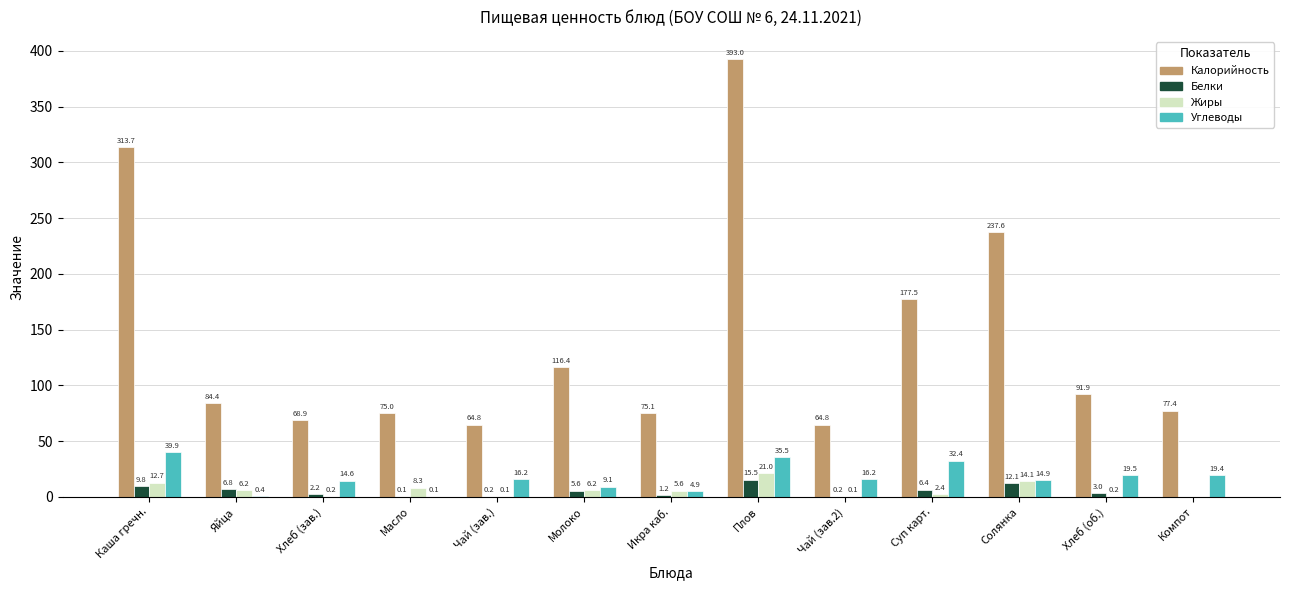

At which label does Калорийность first exceed 84?

Каша гречн.